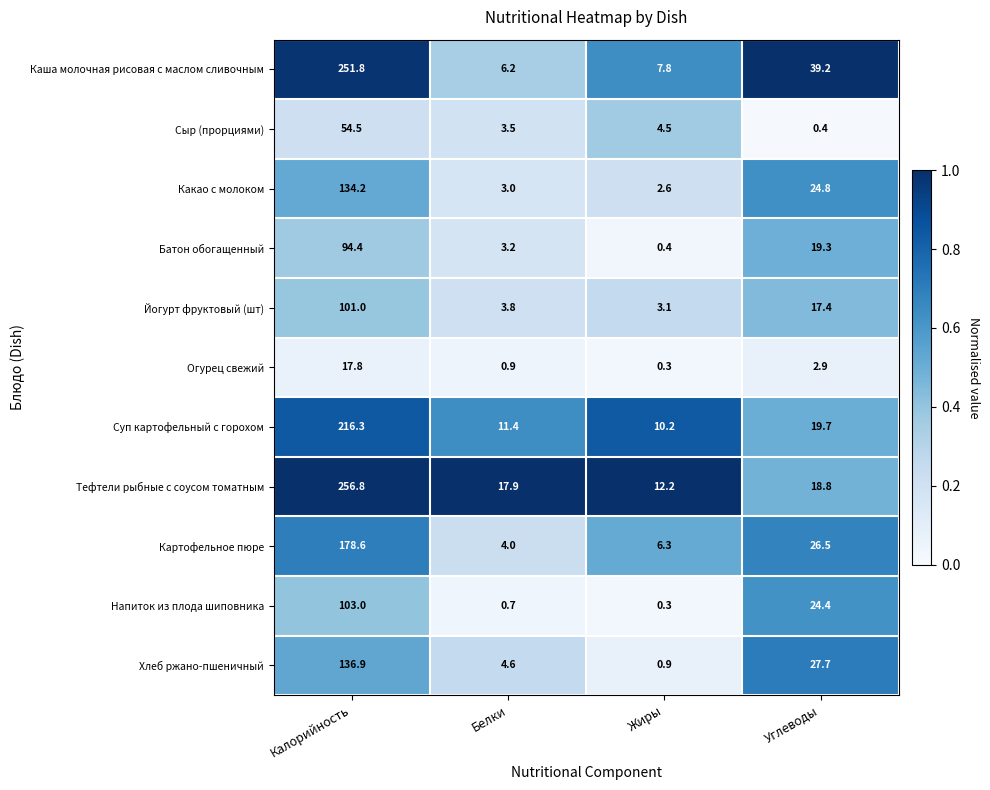

The Какао с молоком series shows 3.0 at Белки. True or false?

True